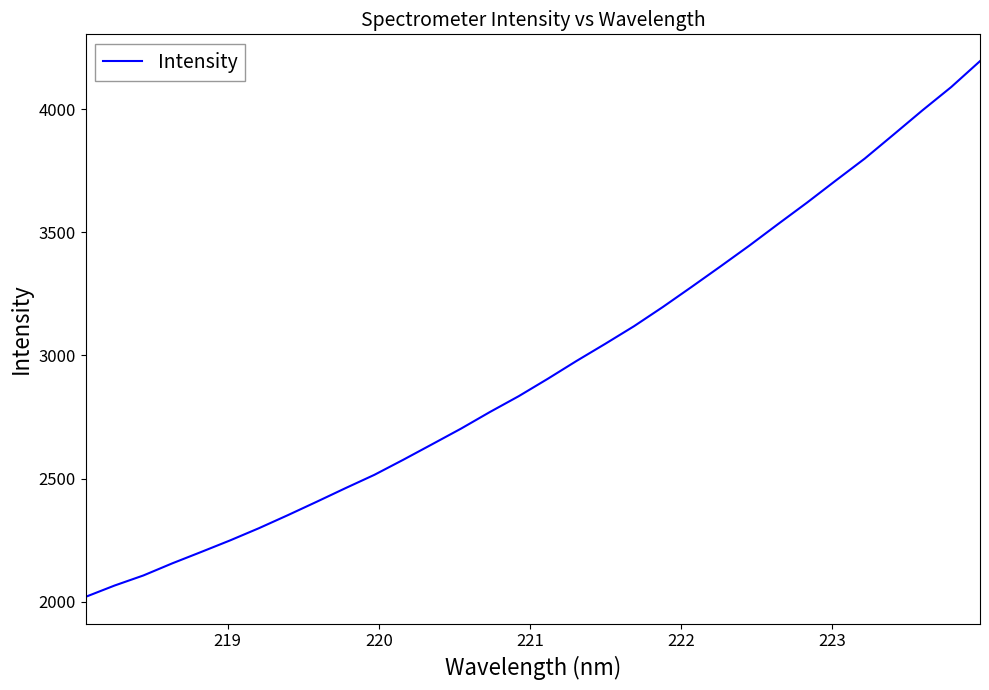

What is the smallest value displayed?

2019.6